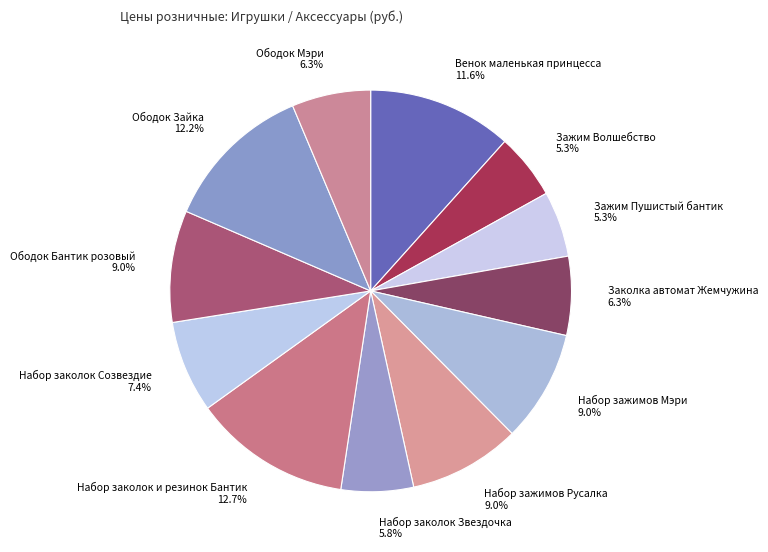

To the nearest percent, what percentage of the pie is Набор заколок и резинок Бантик?

13%